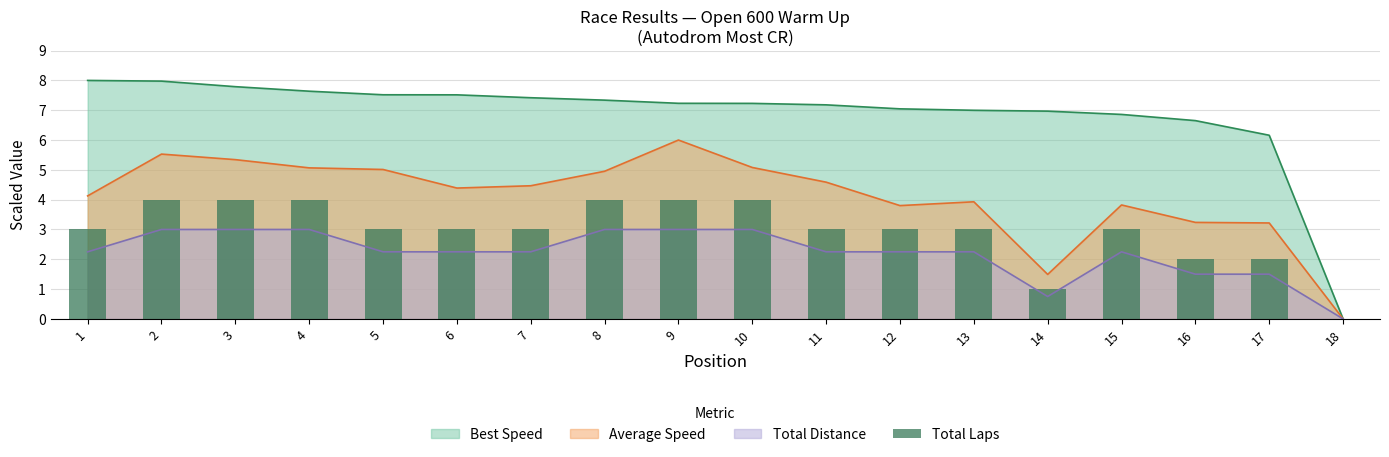

At which category does the chart reach its minimum across all series?

18